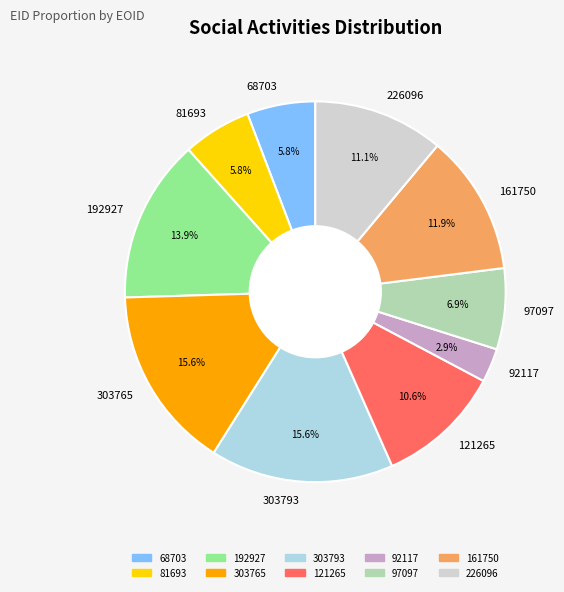

Count the number of slices in the pie.

10